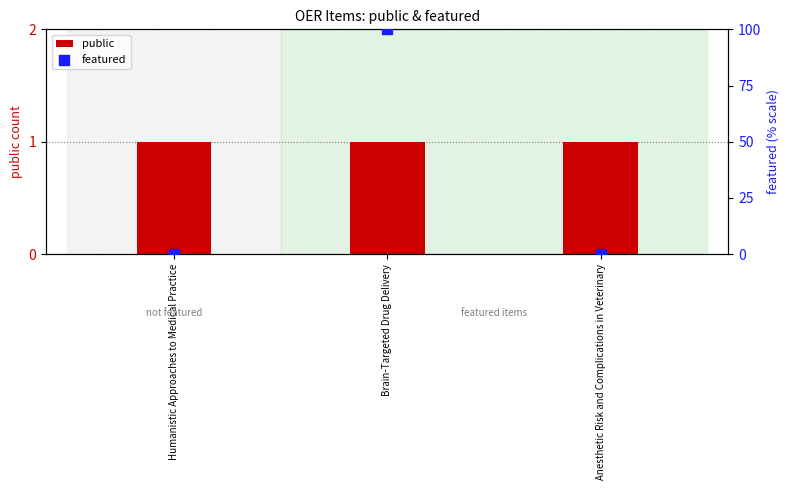

Which series has the widest spread of Y values?

featured